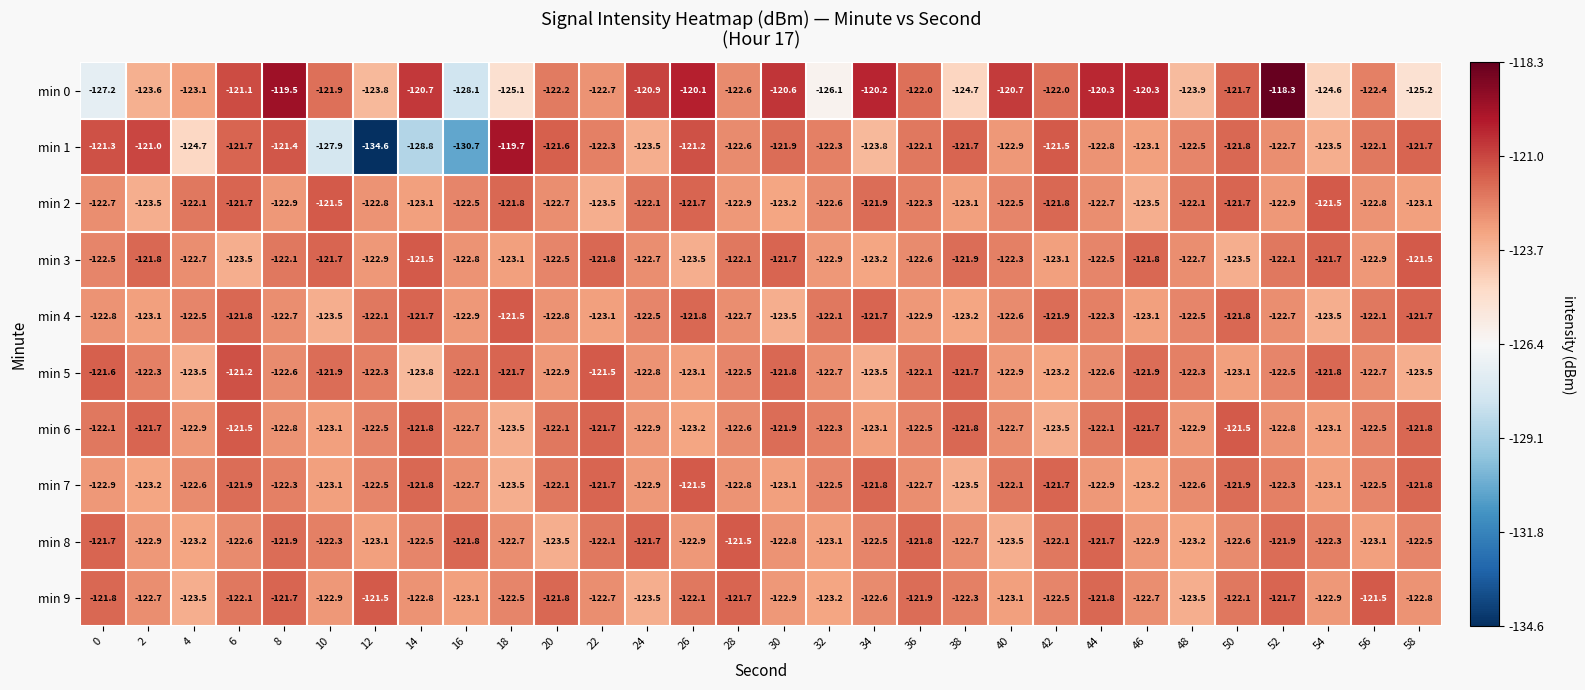

Is it true that min 3 equals -199.4 at 54?

False